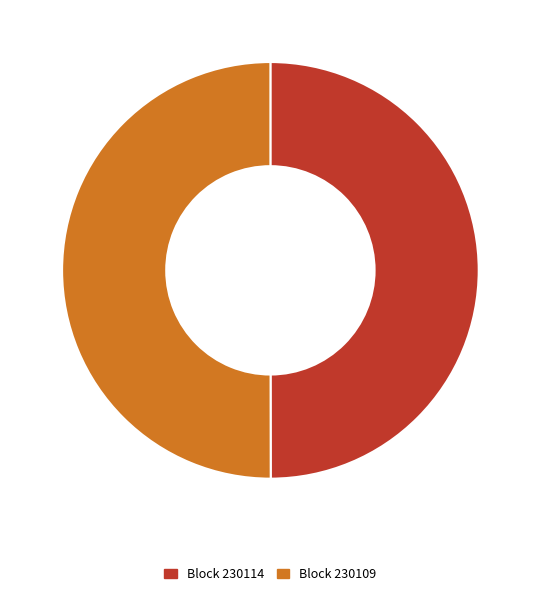

The Block 230114 slice represents 50% of the pie. True or false?

True